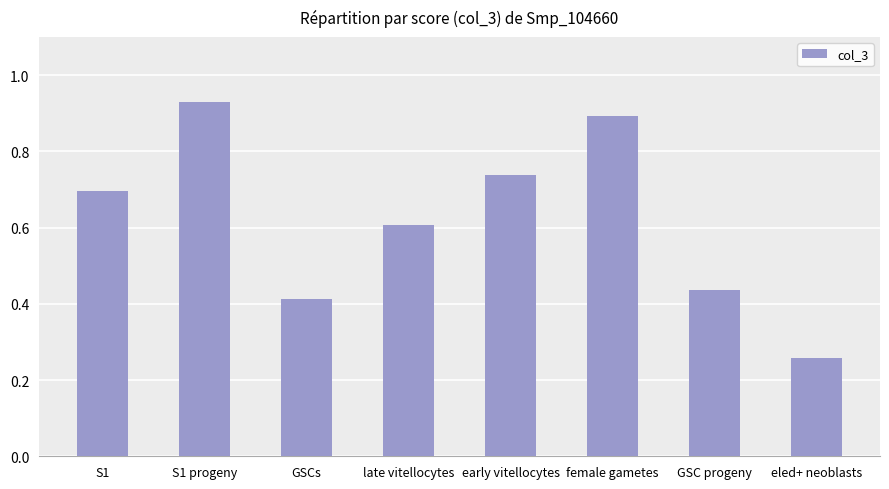

List the labels in order of value, smallest first.

eled+ neoblasts, GSCs, GSC progeny, late vitellocytes, S1, early vitellocytes, female gametes, S1 progeny